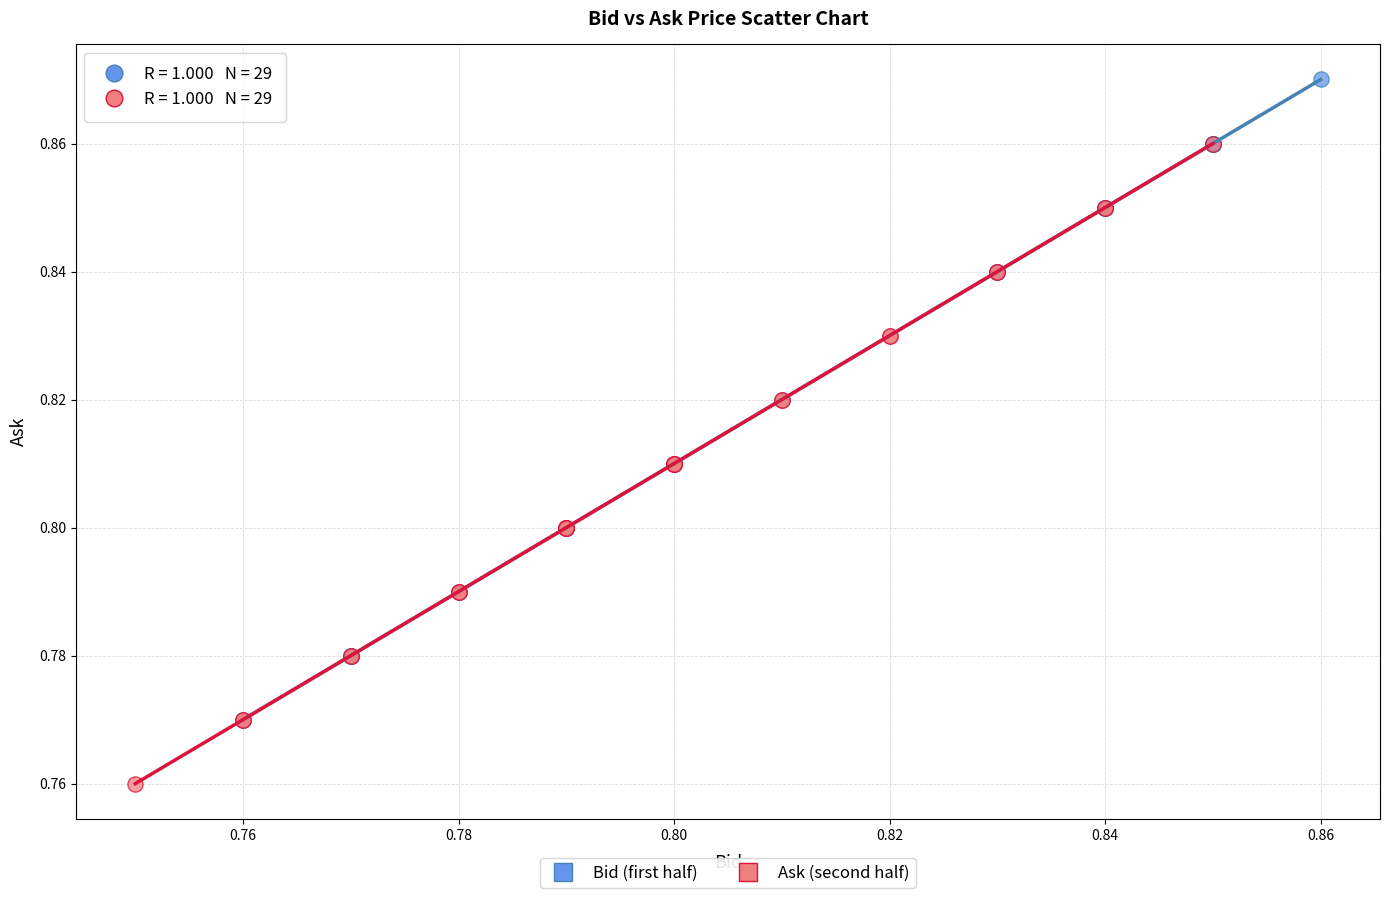

Which series contains the lowest Y value?

Ask (second half)